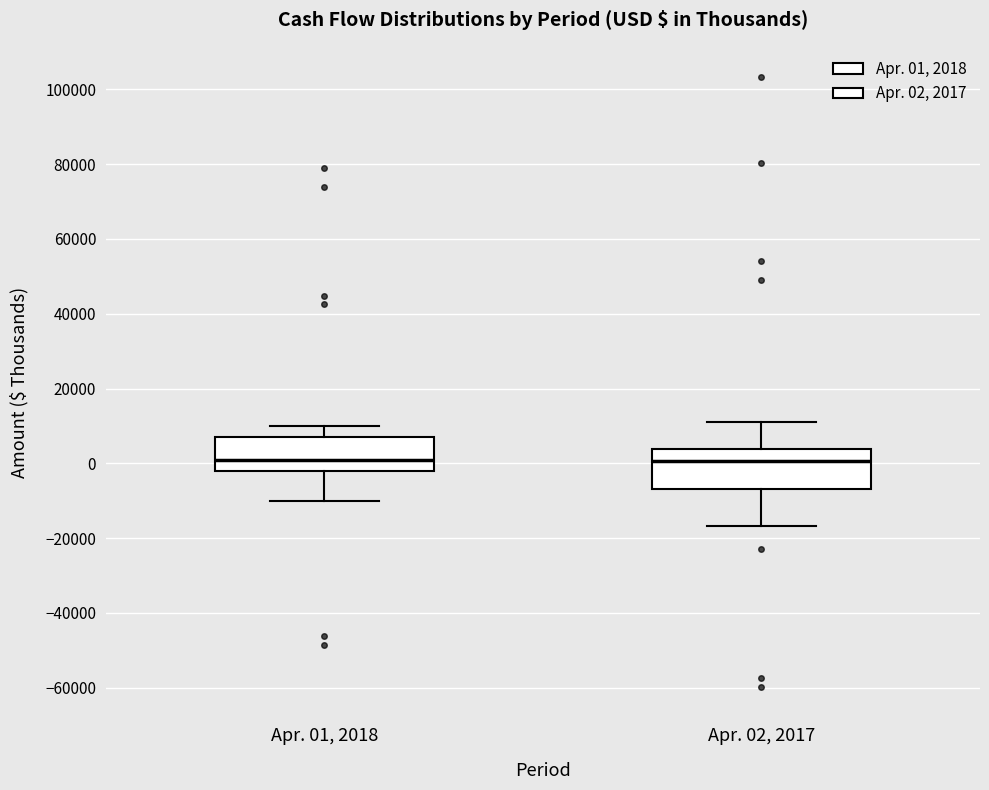

Reading left to right, read every box against the y-axis: the position of its median line, the range the box covers, and the ends of its whiskers. The values are not printed on the chart, so give them approximately, as read against the axis.

Apr. 01, 2018: median 0, box -2000 to 6000, whiskers -10000 to 10000
Apr. 02, 2017: median 0, box -6000 to 4000, whiskers -16000 to 12000